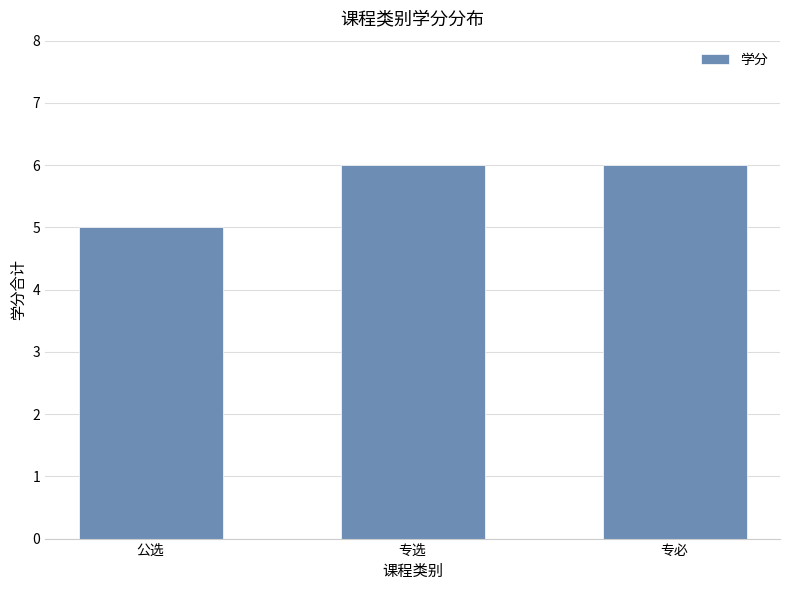

Reading left to right, what are all the values shown in this chart?

5	6	6